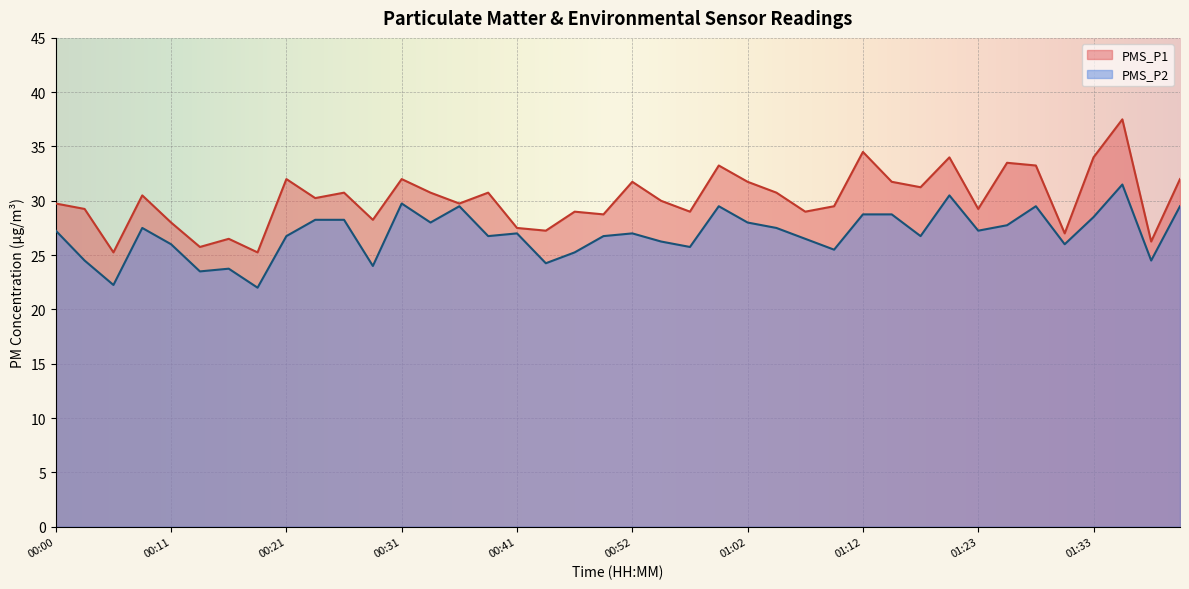

How many lines are shown in the chart?

2